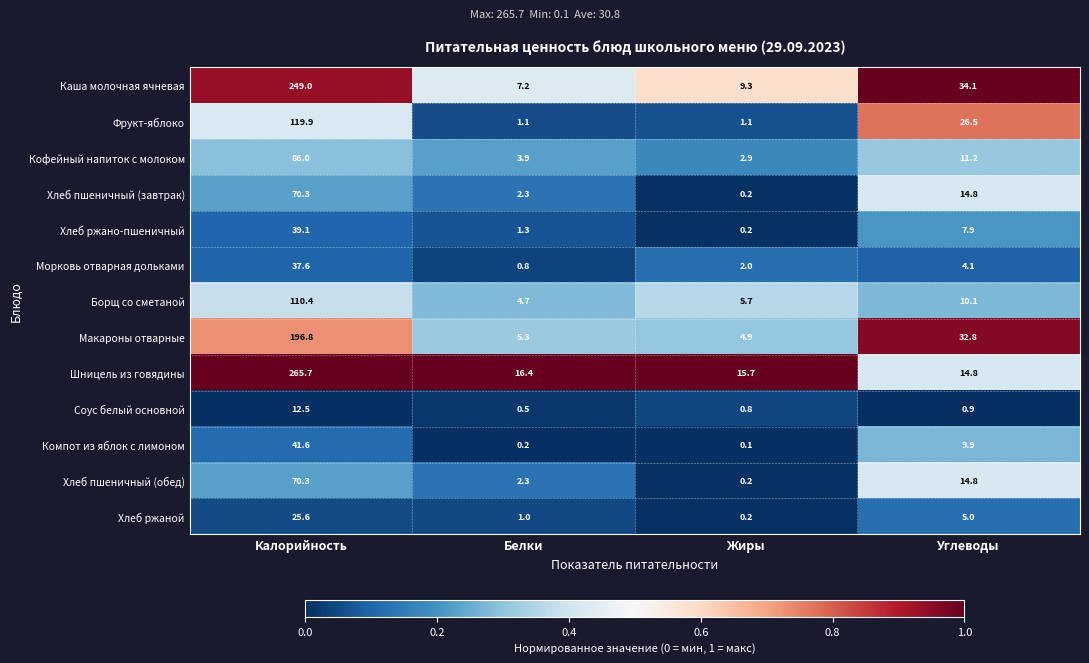

What is the sum of the Соус белый основной values at Жиры and Углеводы?

1.7